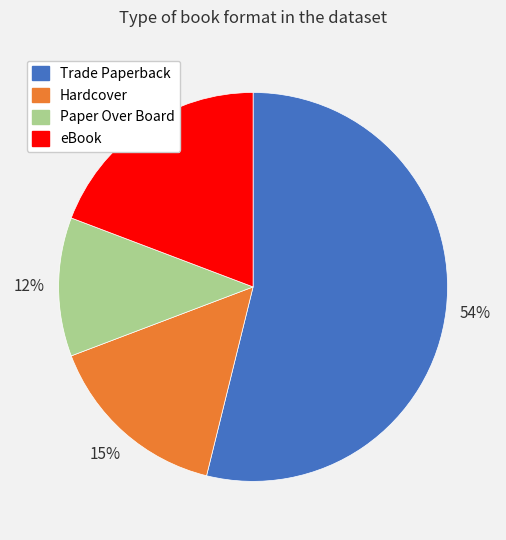

Is the sum of Paper Over Board and Trade Paperback greater than half?

Yes